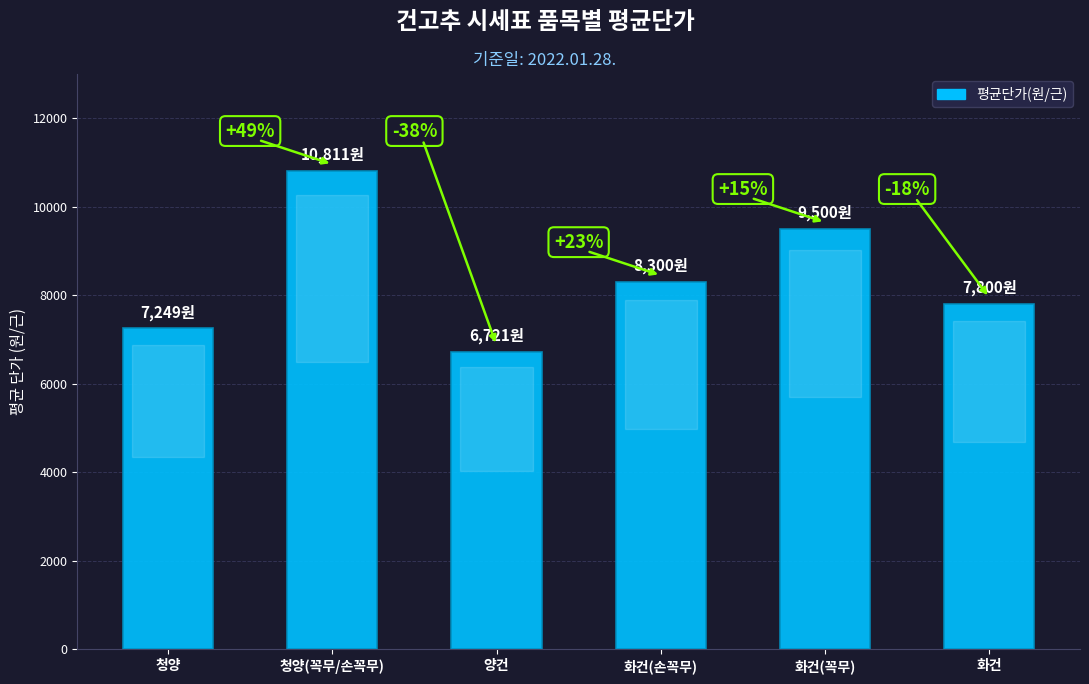

Reading left to right, extract all data points from this chart.

청양=7249	청양(꼭무/손꼭무)=10811	양건=6721	화건(손꼭무)=8300	화건(꼭무)=9500	화건=7800